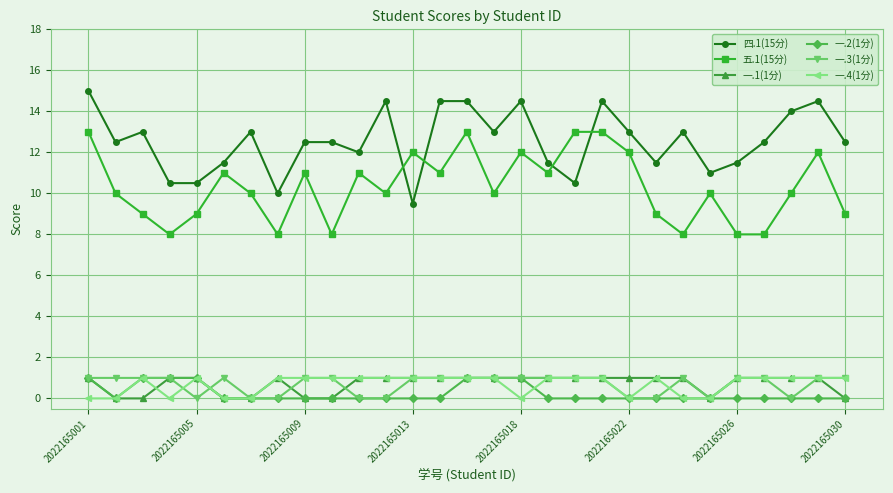

What is the value of the 一.1(1分) point at the 22nd from the left?

1.0